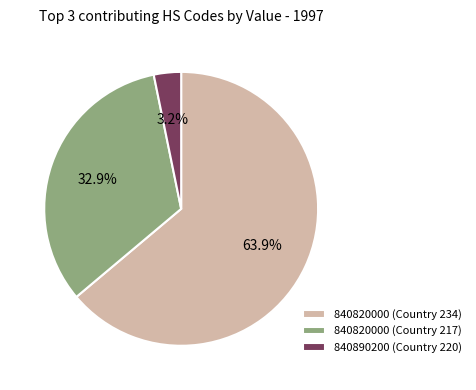

Does 840820000 (Country 234) account for over 50% of the chart?

Yes